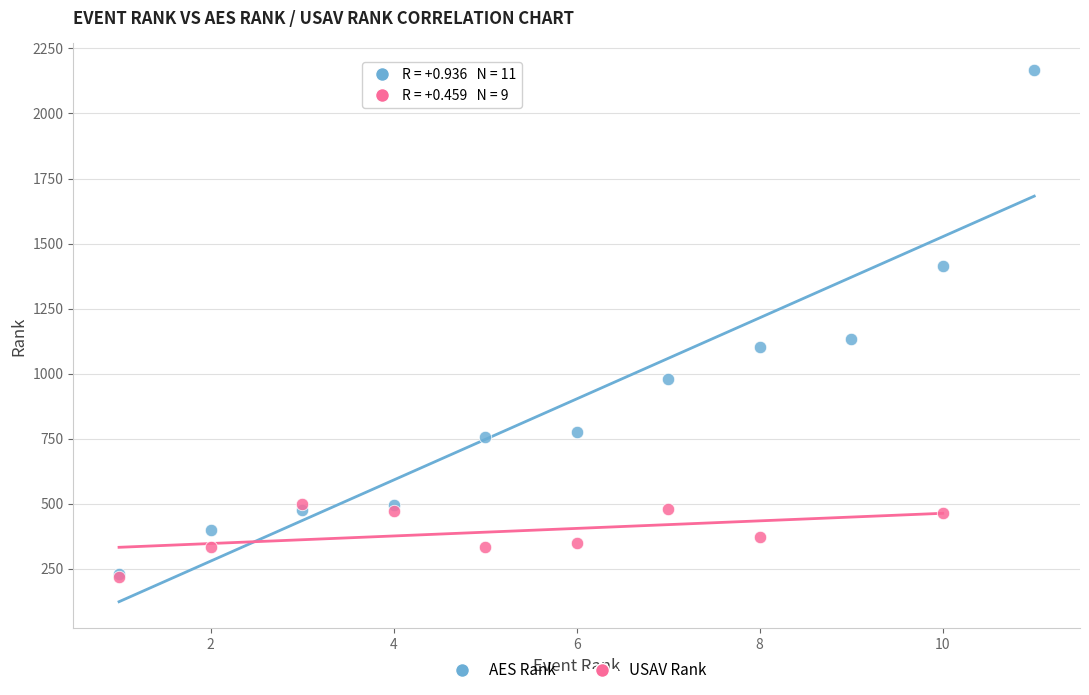

Which series reaches the maximum Y coordinate?

AES Rank